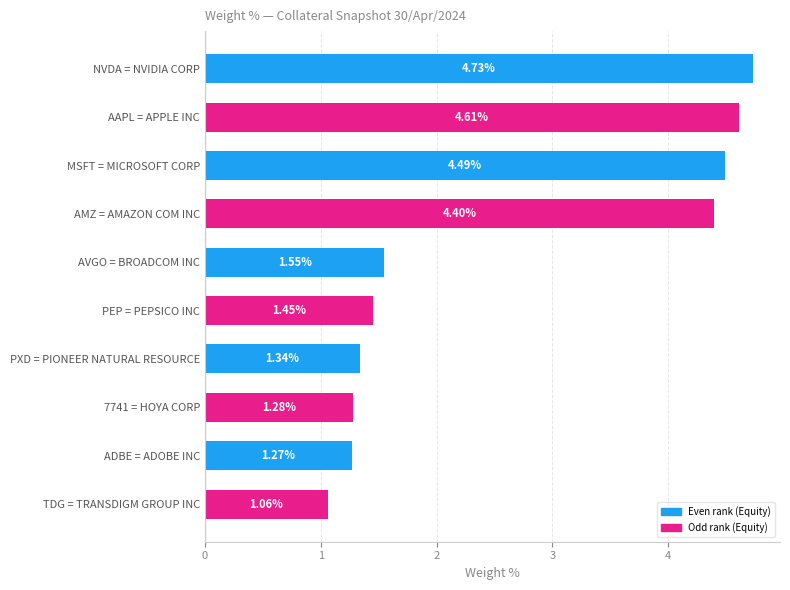

What is the difference between the maximum and second lowest values?

3.5